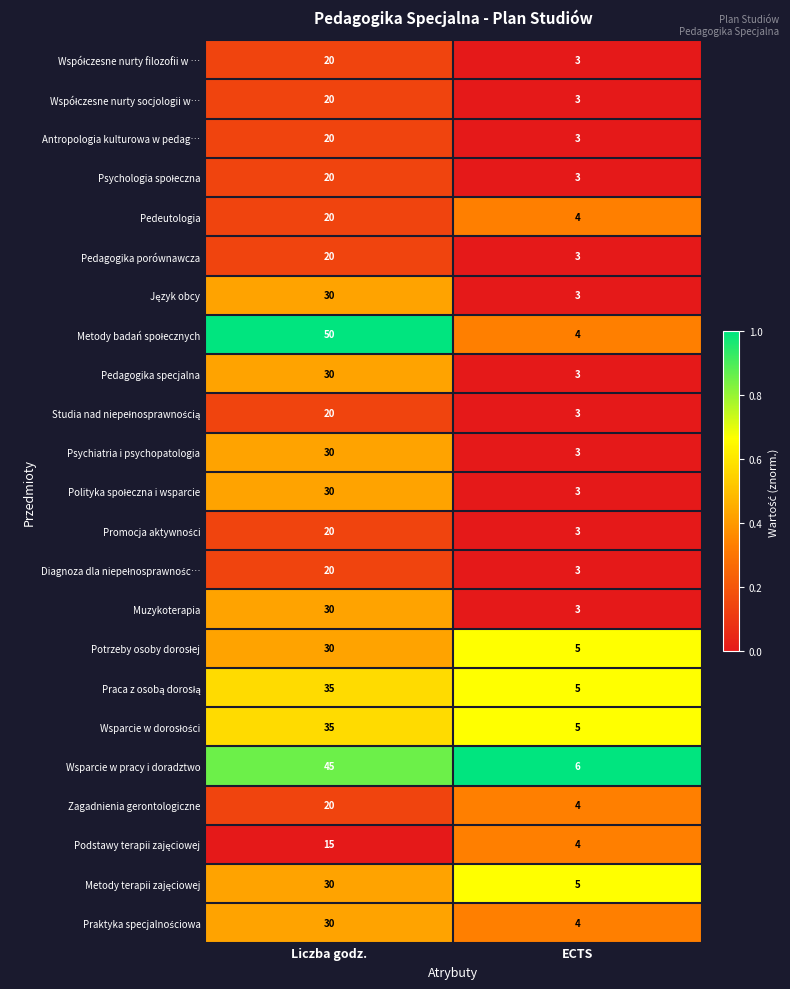

What is the greatest value displayed?

50